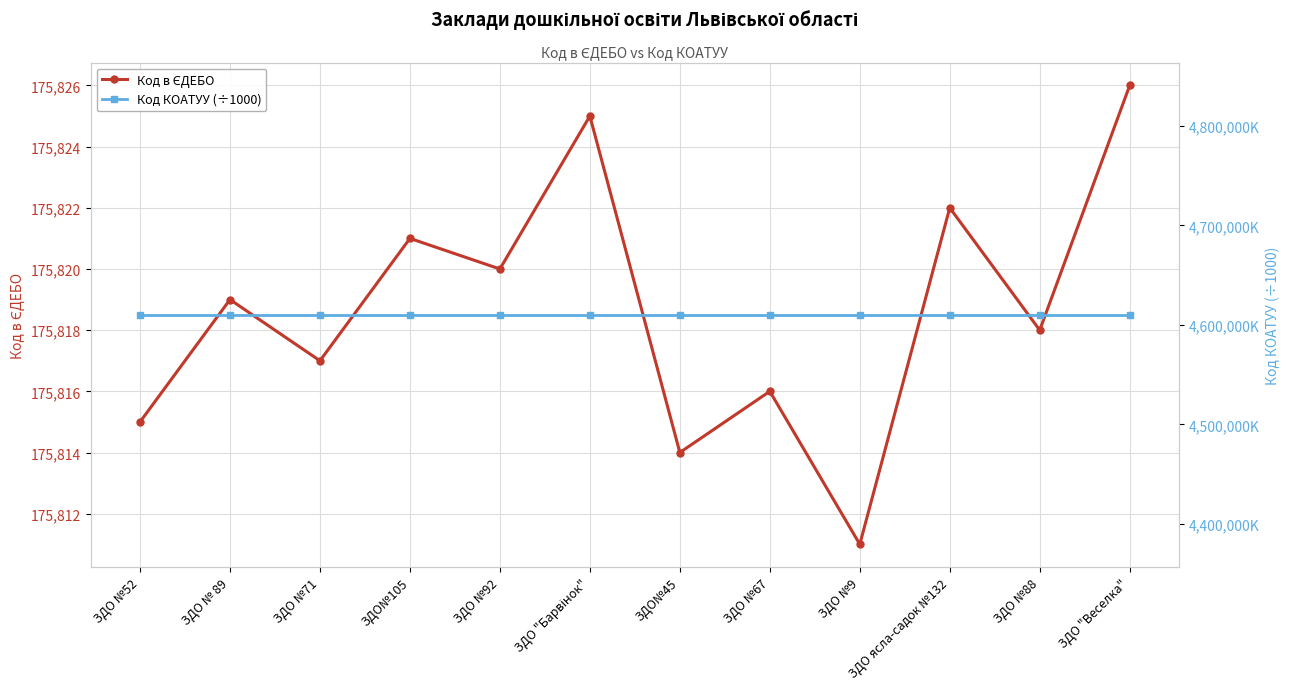

What is the label of the 5th point from the right?

ЗДО №67